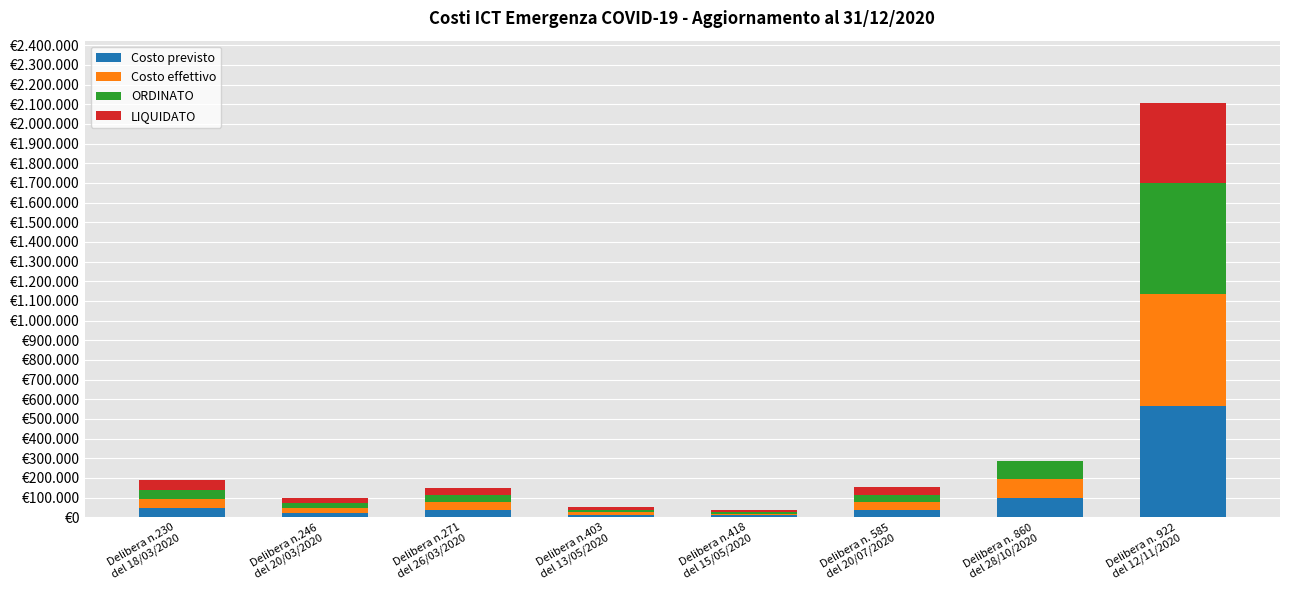

Are the bars horizontal?

No